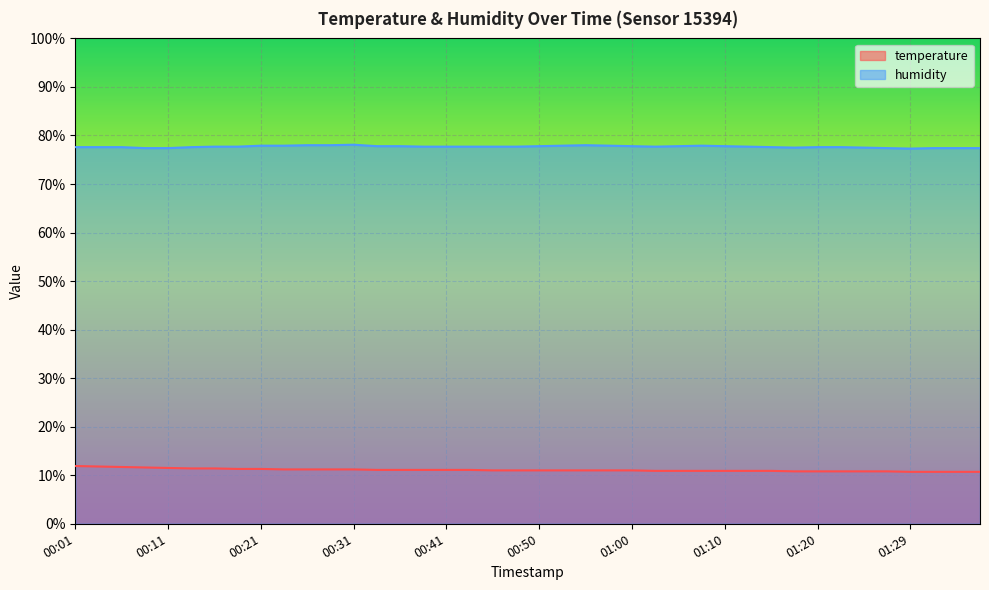

What is the value of the humidity point at the 18th from the left?

77.7